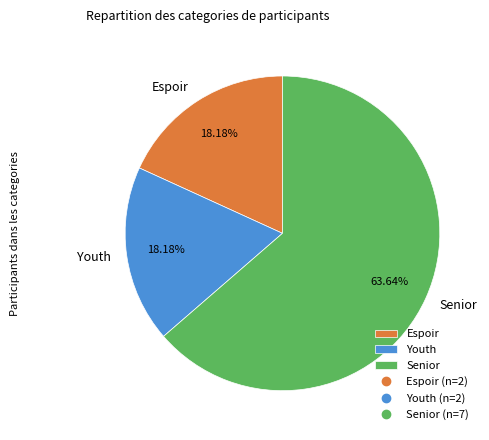

How many segments does this pie chart have?

3